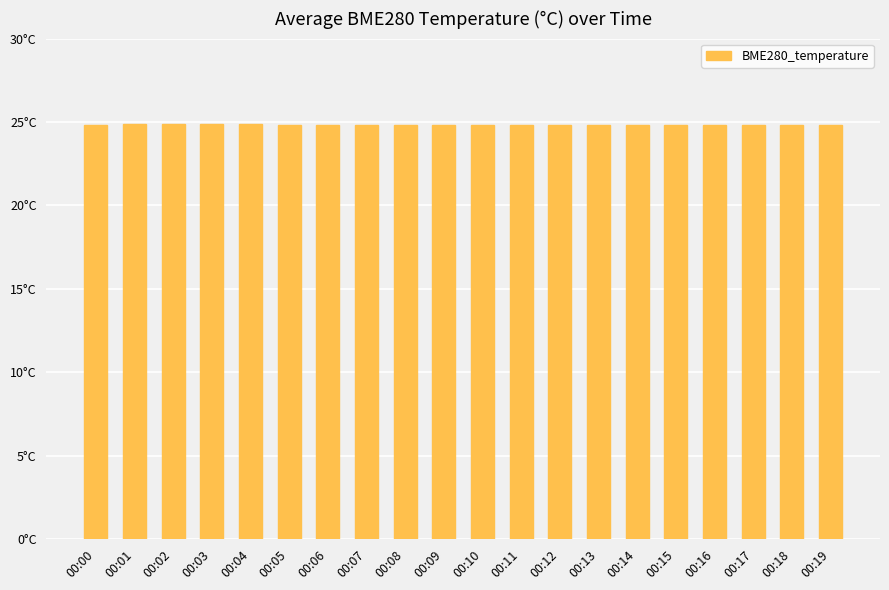

Are the bars horizontal?

No